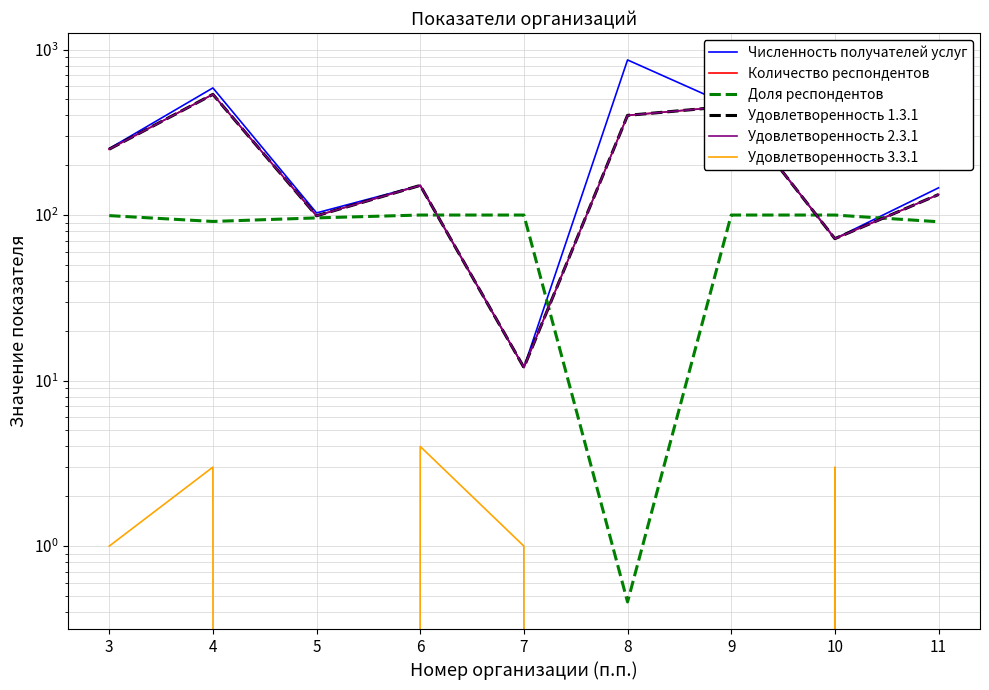

At 8, list the series in order from smallest to largest.

Удовлетворенность 3.3.1, Доля респондентов, Количество респондентов, Удовлетворенность 1.3.1, Удовлетворенность 2.3.1, Численность получателей услуг